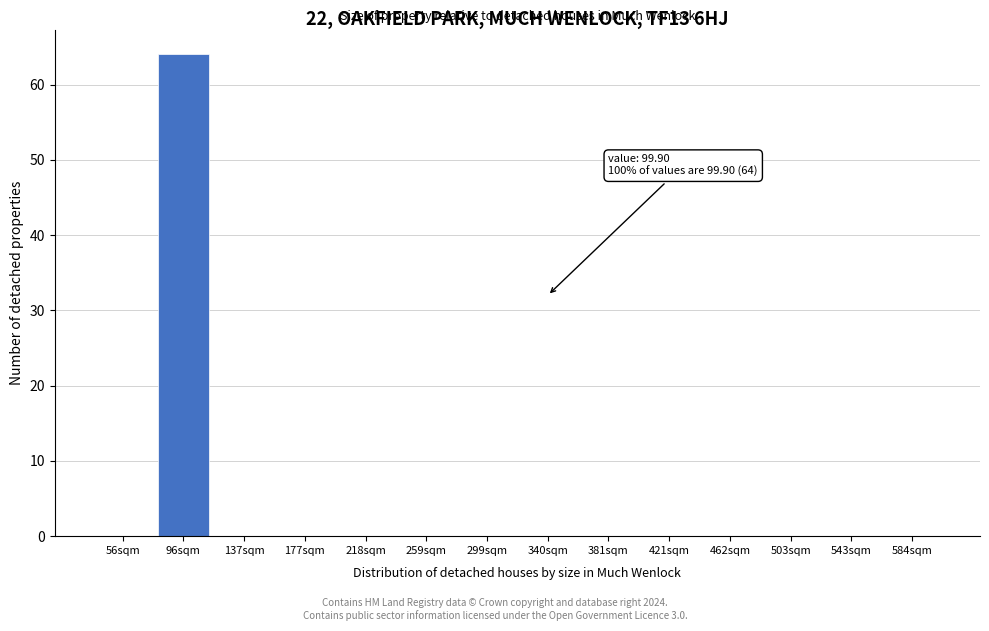

Reading left to right, transcribe all the data shown in this chart.

56sqm=0	96sqm=64	137sqm=0	177sqm=0	218sqm=0	259sqm=0	299sqm=0	340sqm=0	381sqm=0	421sqm=0	462sqm=0	503sqm=0	543sqm=0	584sqm=0